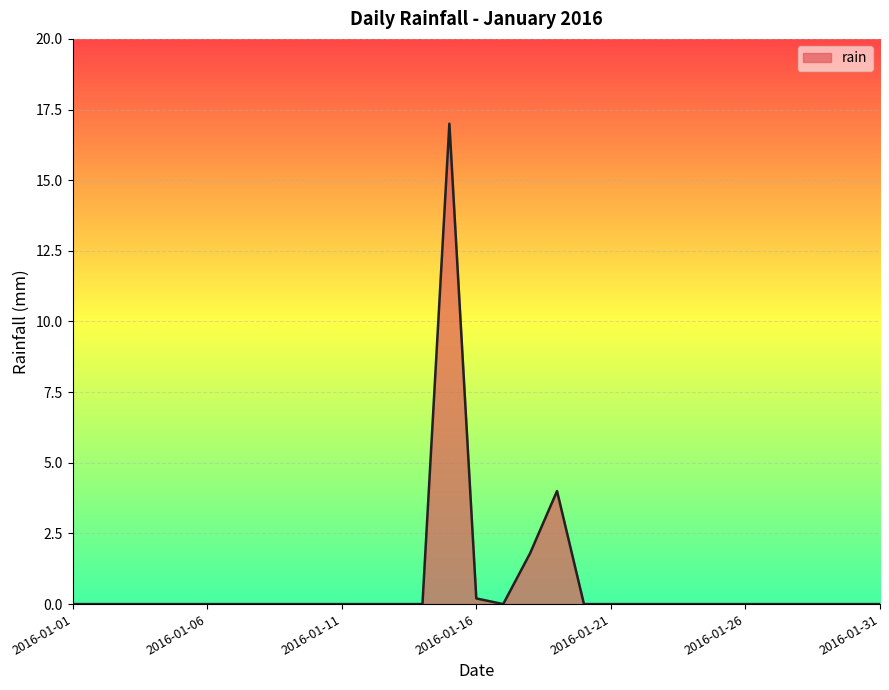

What is the difference between the maximum and minimum values?

17.0